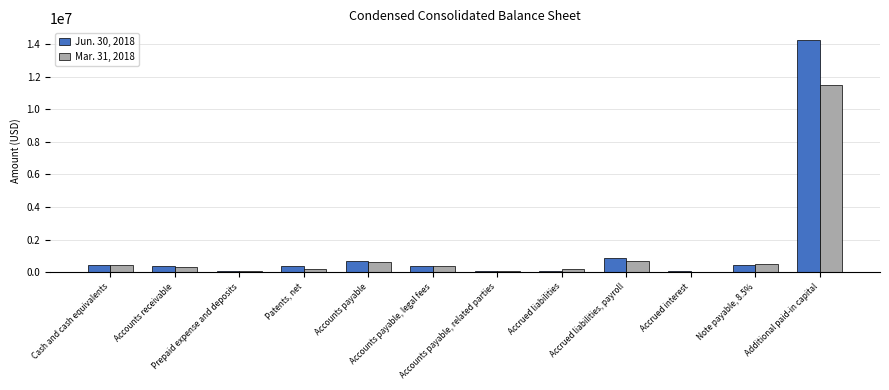

What is the sum of the Jun. 30, 2018 values at Accrued liabilities and Additional paid-in capital?

14340521